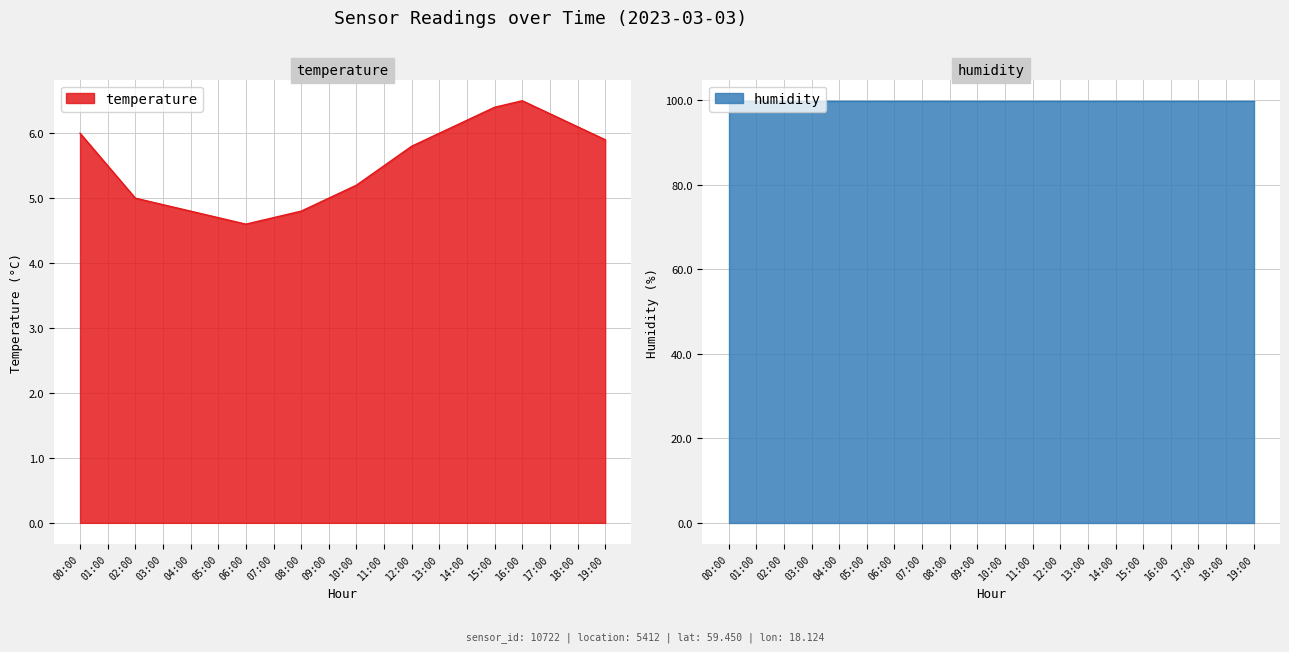

What is the minimum value shown in the chart?

4.6